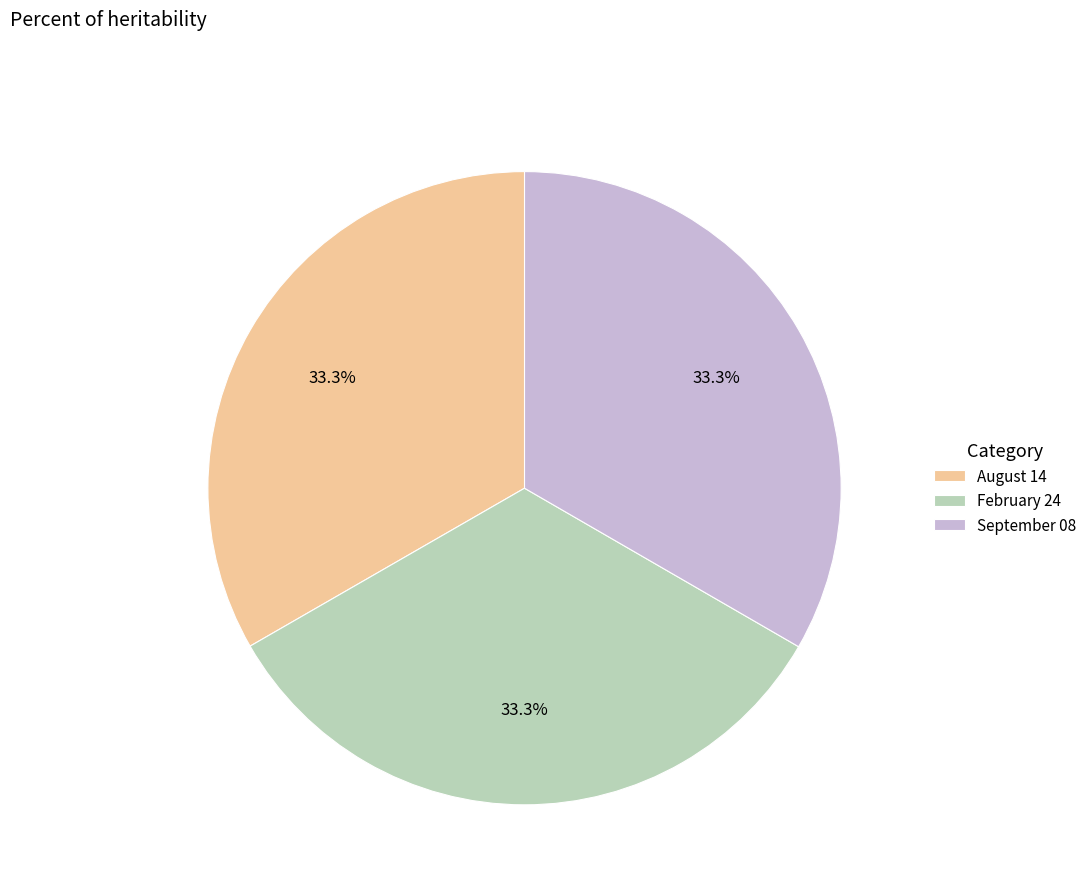

What is the ratio of the value at September 08 to the value at August 14?

1.0